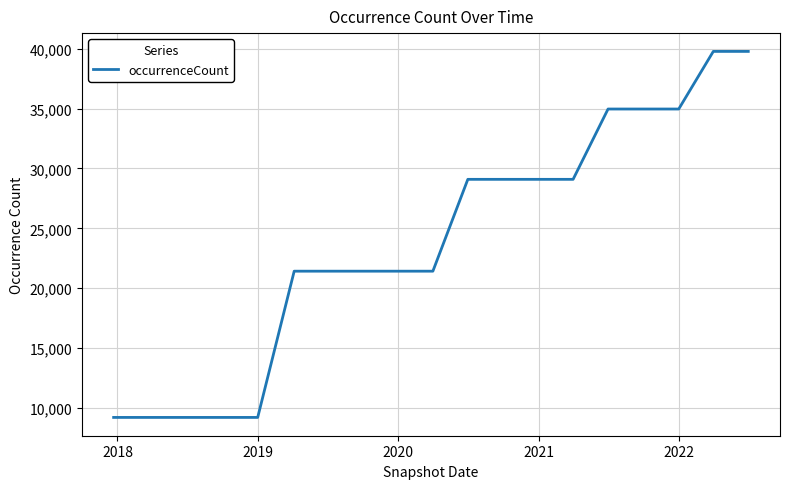

What is the difference between the maximum and minimum values?

30574